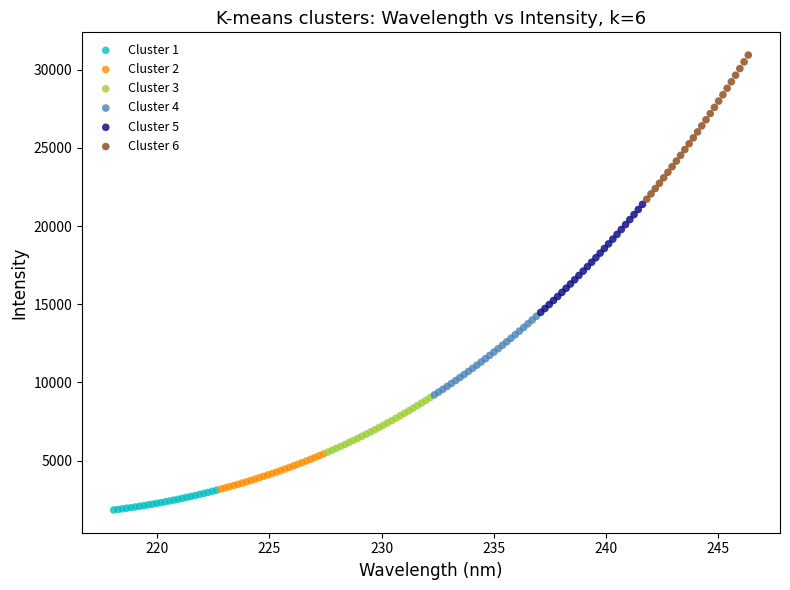

What are all the series names shown in the legend?

Cluster 1, Cluster 2, Cluster 3, Cluster 4, Cluster 5, Cluster 6